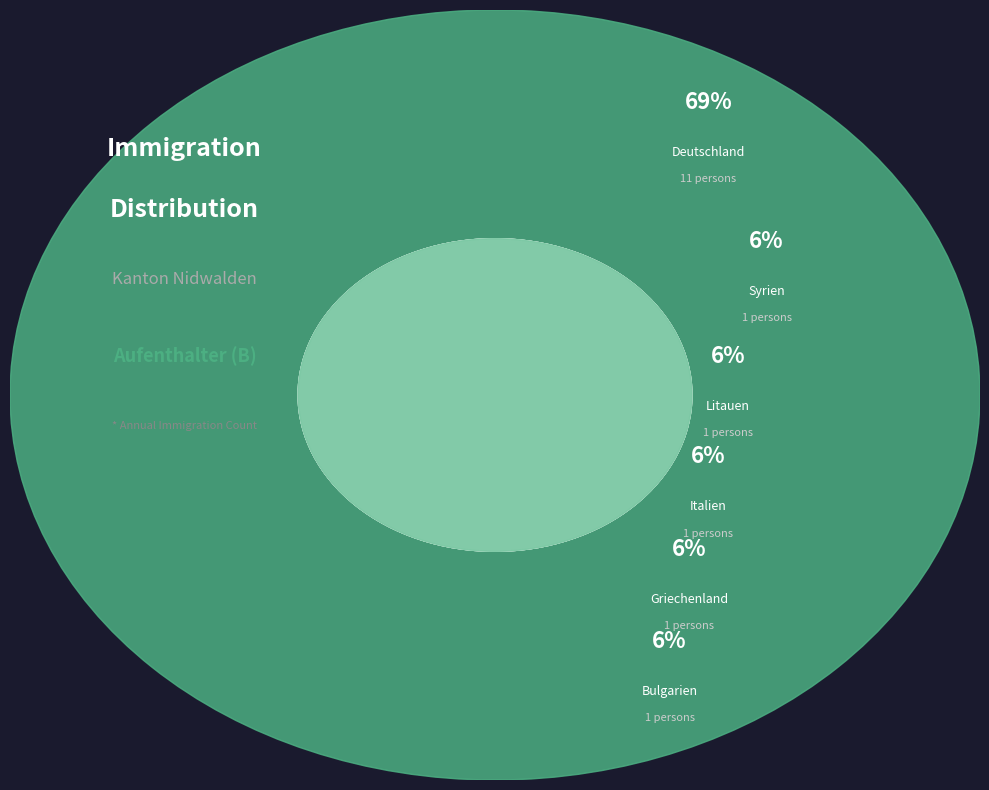

Approximately how many times larger is the value at Griechenland compared to Deutschland?

0.1